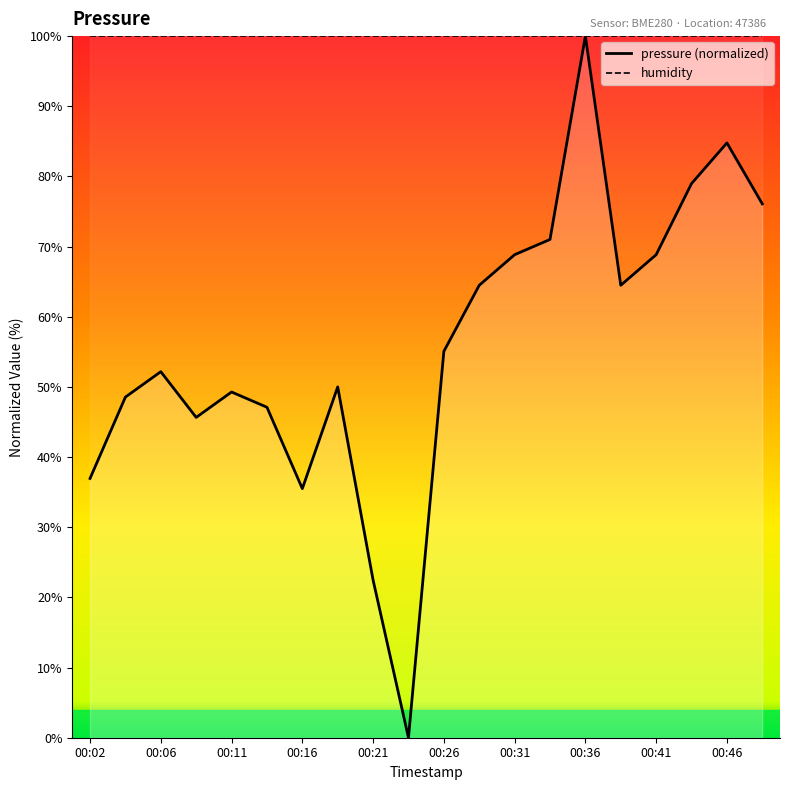

At which label does the data first exceed 55?

00:26